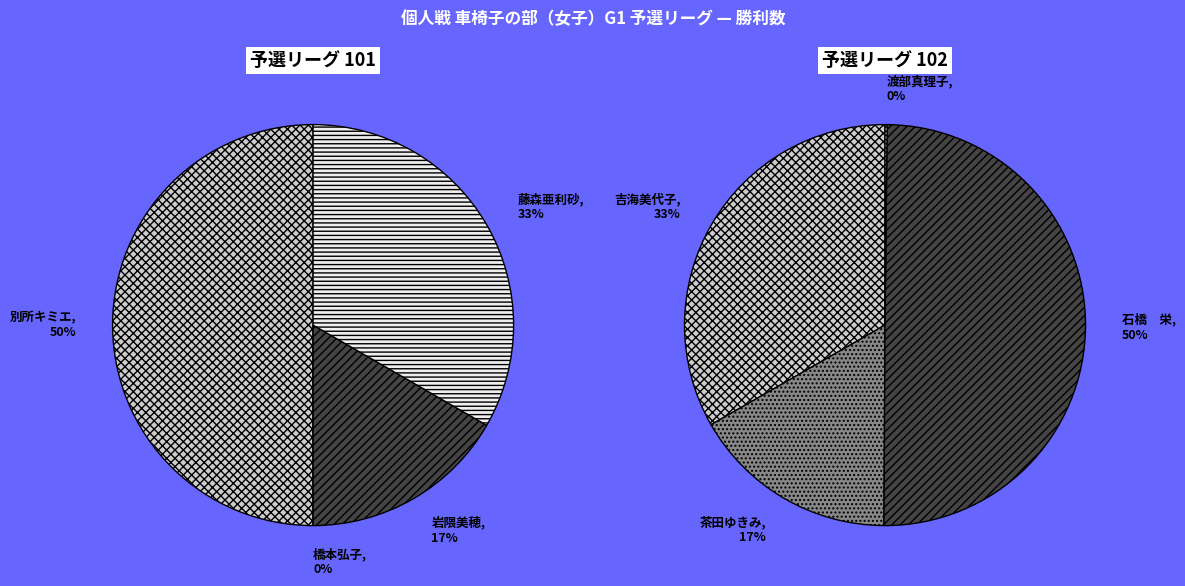

To the nearest percent, what is the difference between the largest and smallest slice percentages?

50%